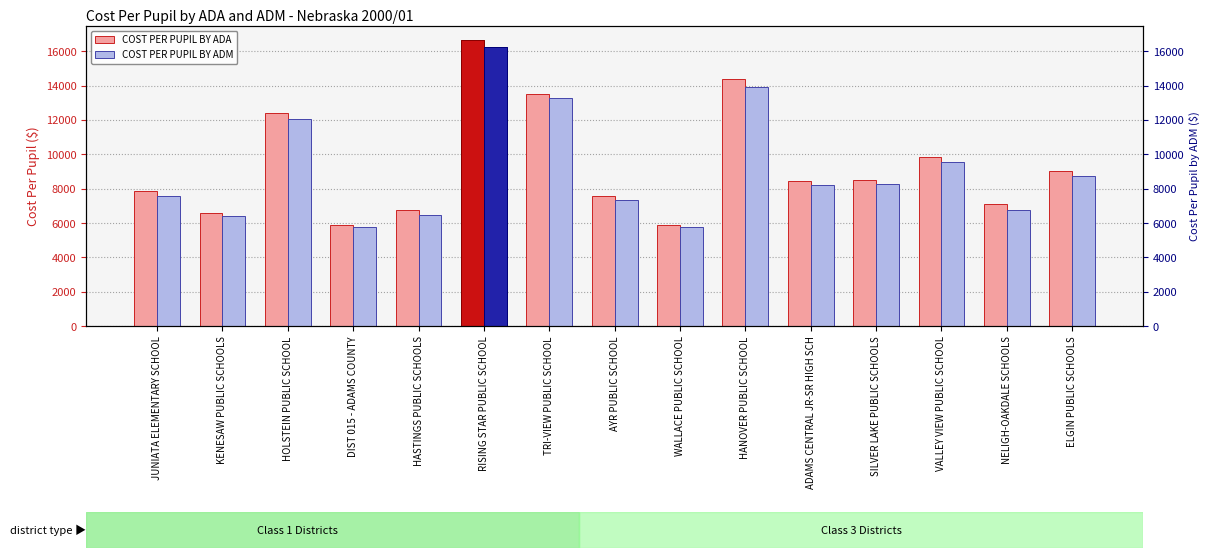

Where does the COST PER PUPIL BY ADA series first go above 8469?

HOLSTEIN PUBLIC SCHOOL